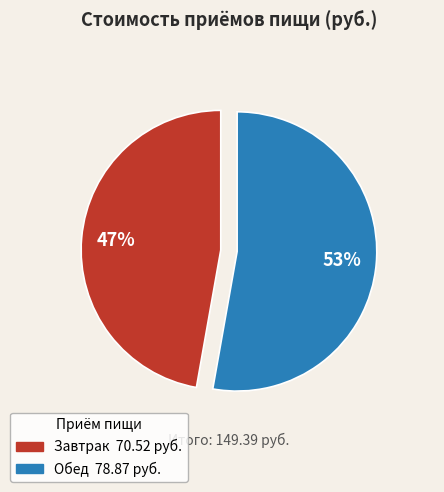

What percentage is the Обед slice, to the nearest percent?

53%